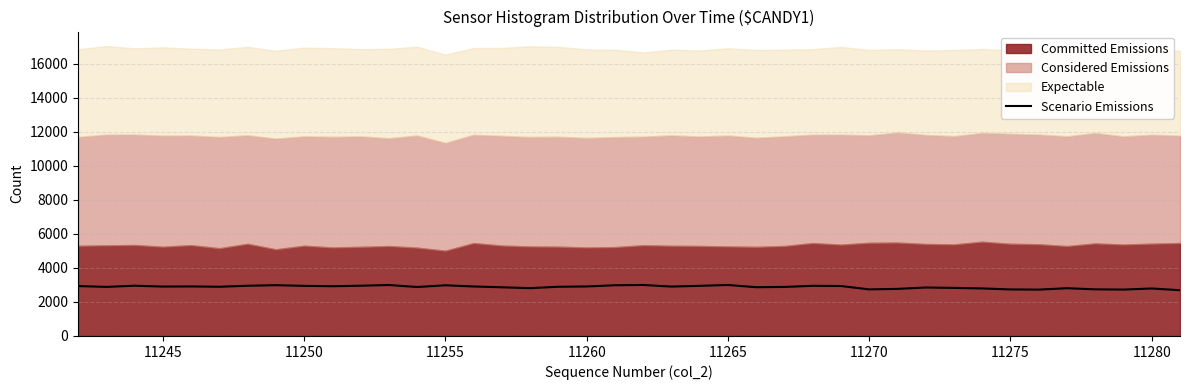

How many points are higher than both their immediate neighbors (excluding endpoints)?

11